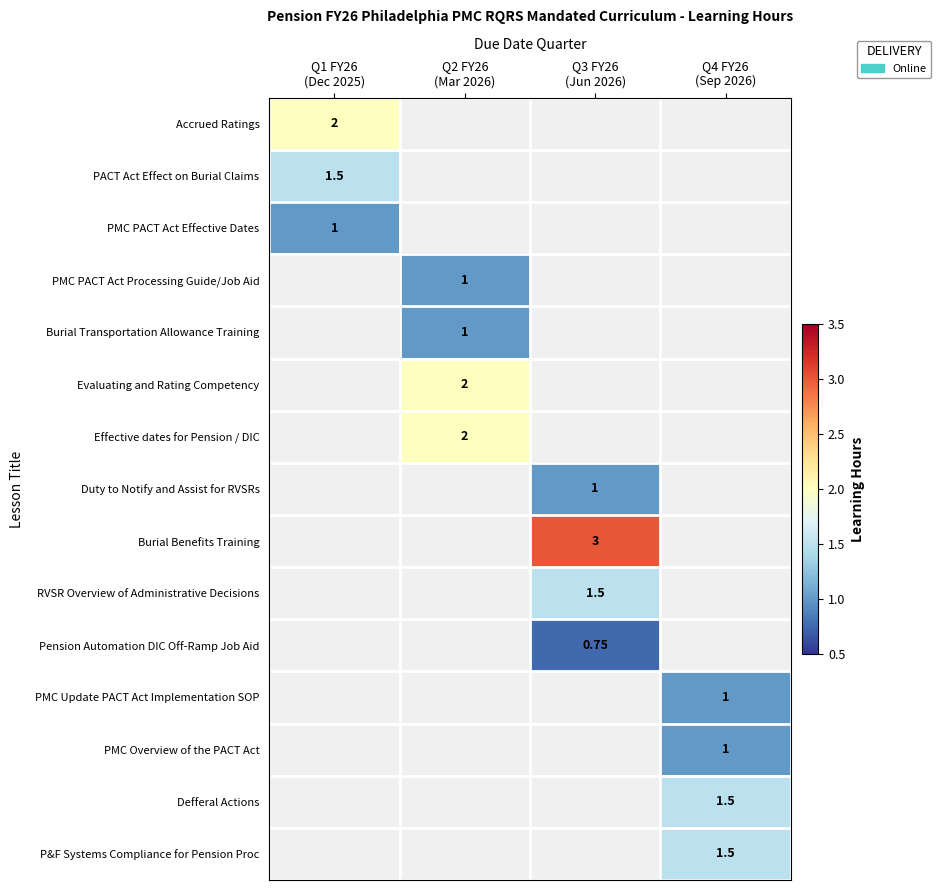

Count the number of data series in this chart.

15